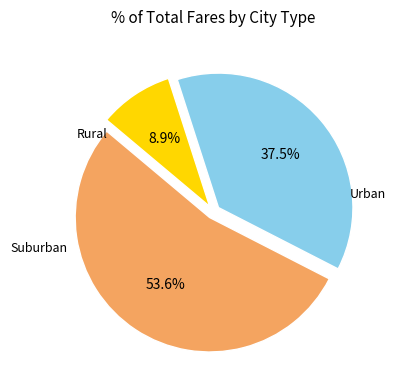

Does any single category account for the majority?

Yes